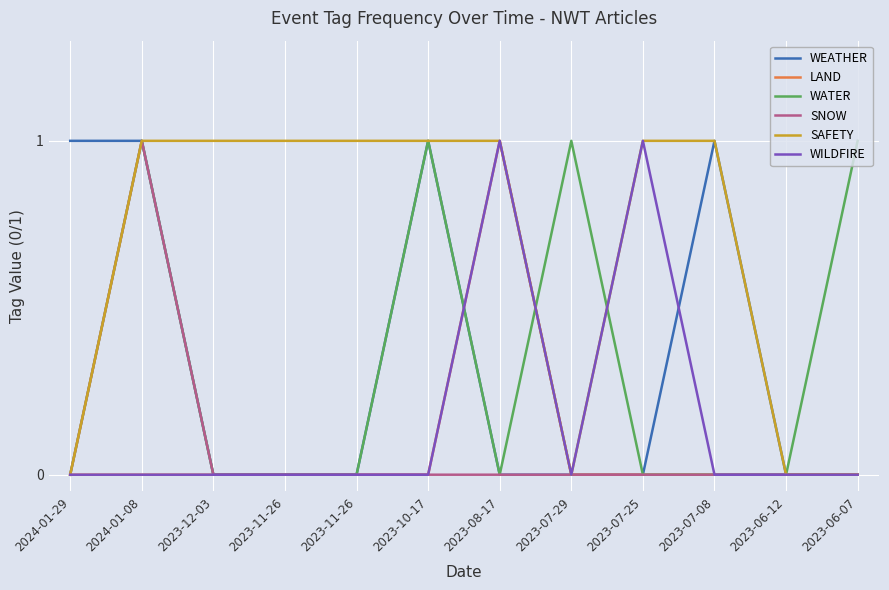

True or false: WEATHER has more than 1 interior local peaks.

True